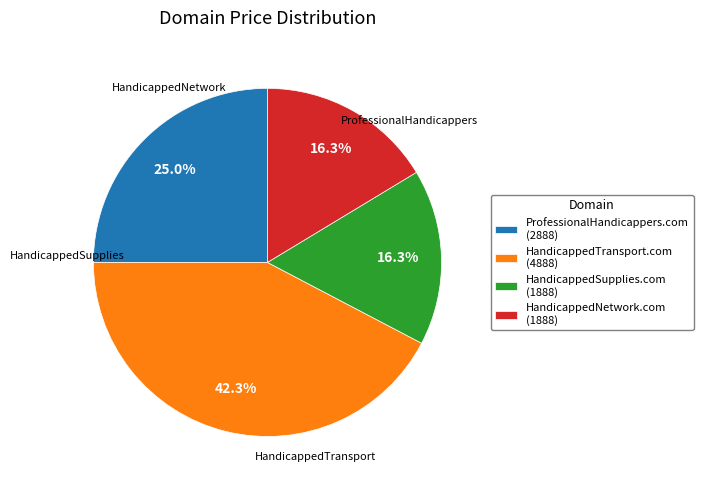

To the nearest percent, what is the average slice percentage?

25%